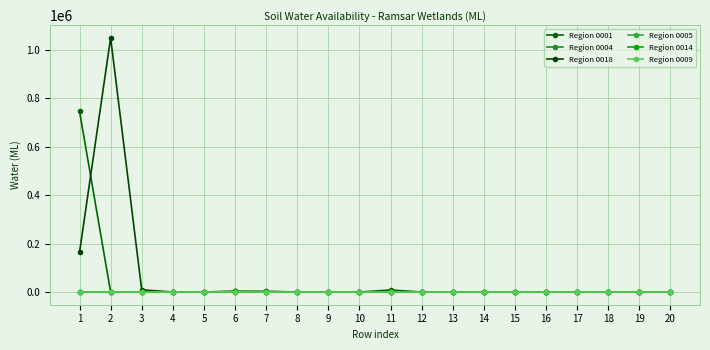

How many lines are shown in the chart?

6